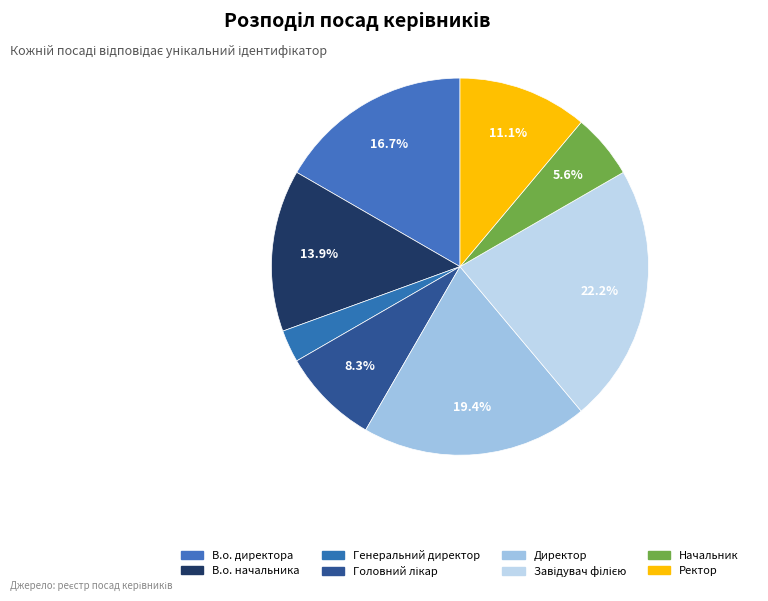

Which category has the biggest portion of the pie?

Завідувач філією